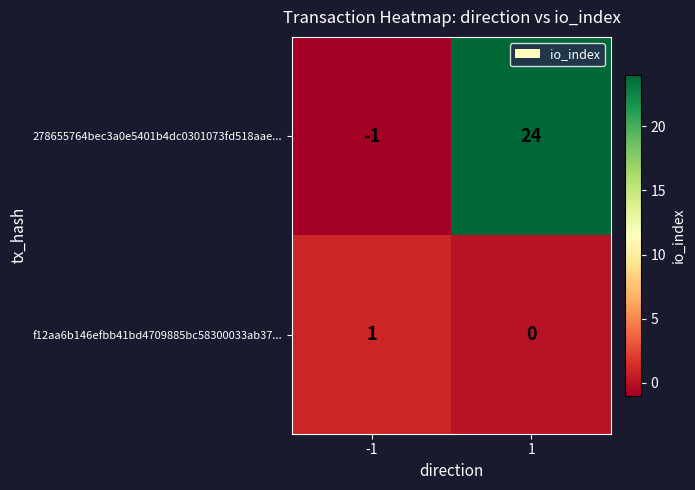

Is the value of f12aa6b146efbb41bd4709885bc58300033ab37... at 1 greater than the value of 278655764bec3a0e5401b4dc0301073fd518aae... at -1?

Yes